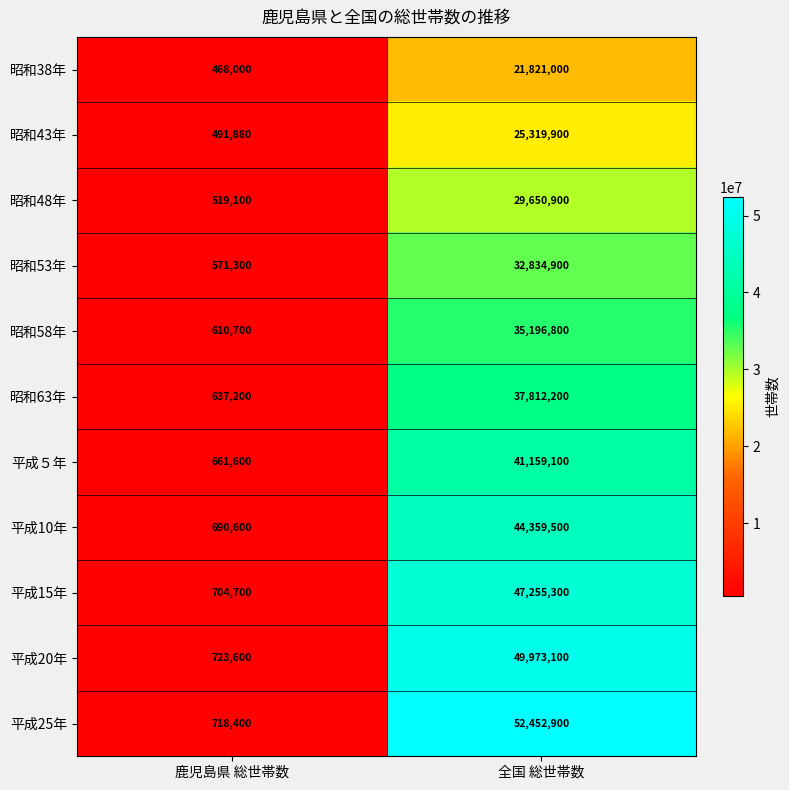

How many distinct data groups are displayed?

11